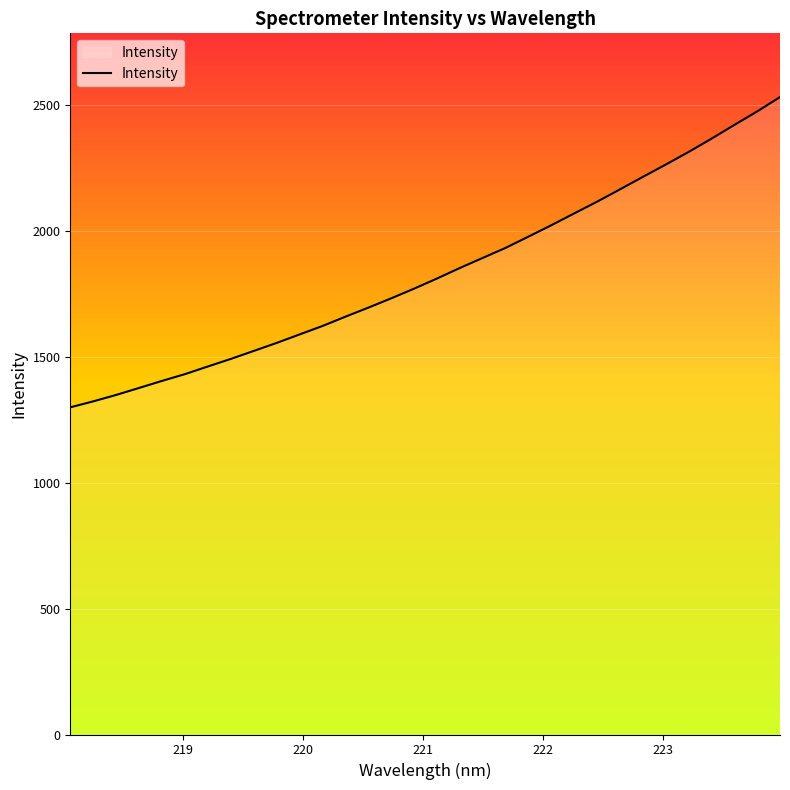

What is the minimum value shown in the chart?

1298.3